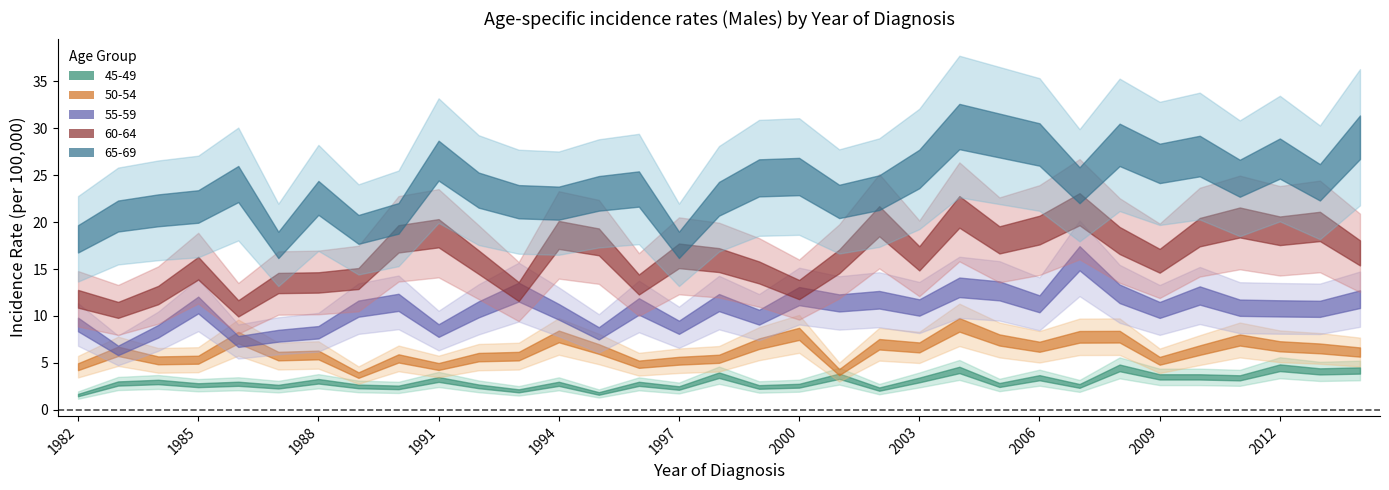

True or false: 65-69 and 55-59 cross at least once.

False